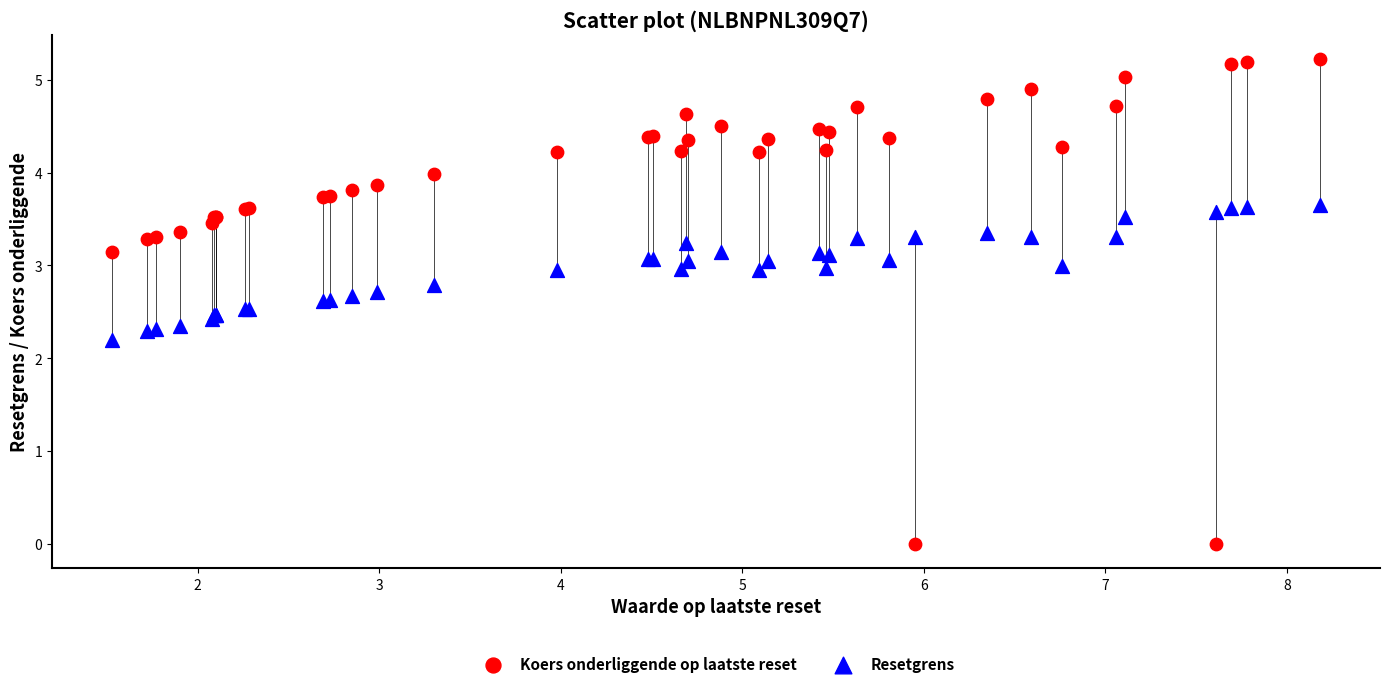

Which series contains the highest Y value?

Koers onderliggende op laatste reset